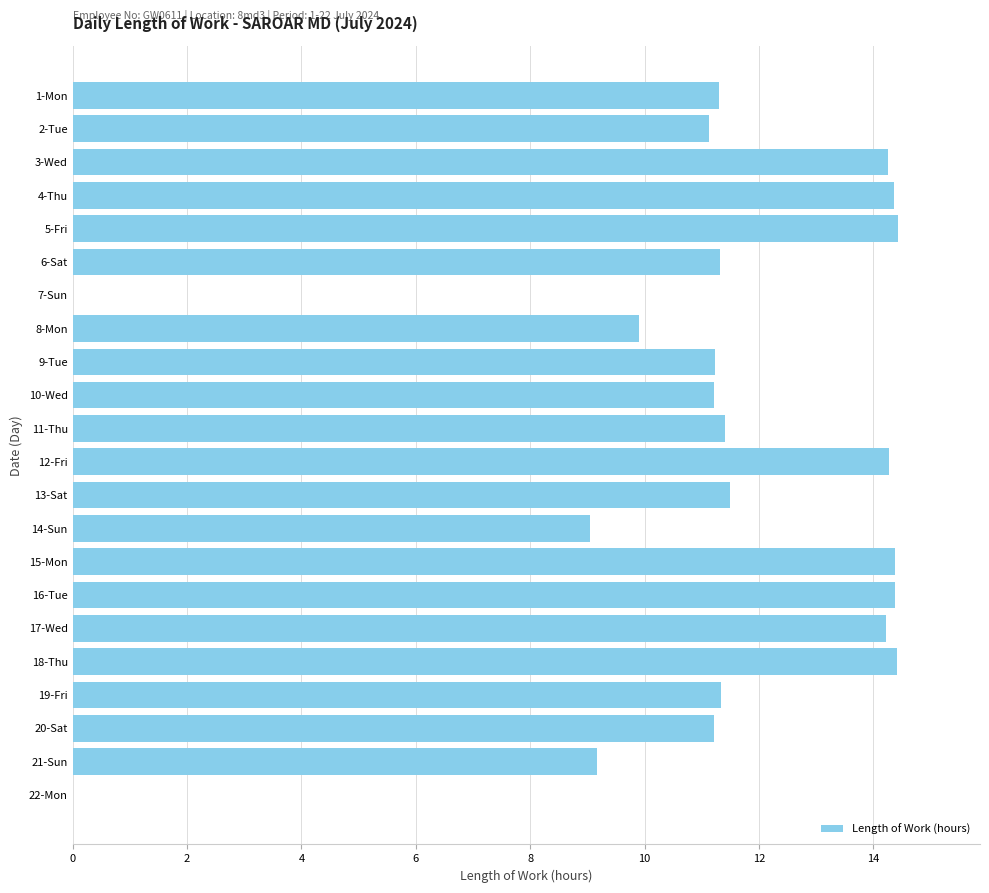

What is the sum of all values?

244.4